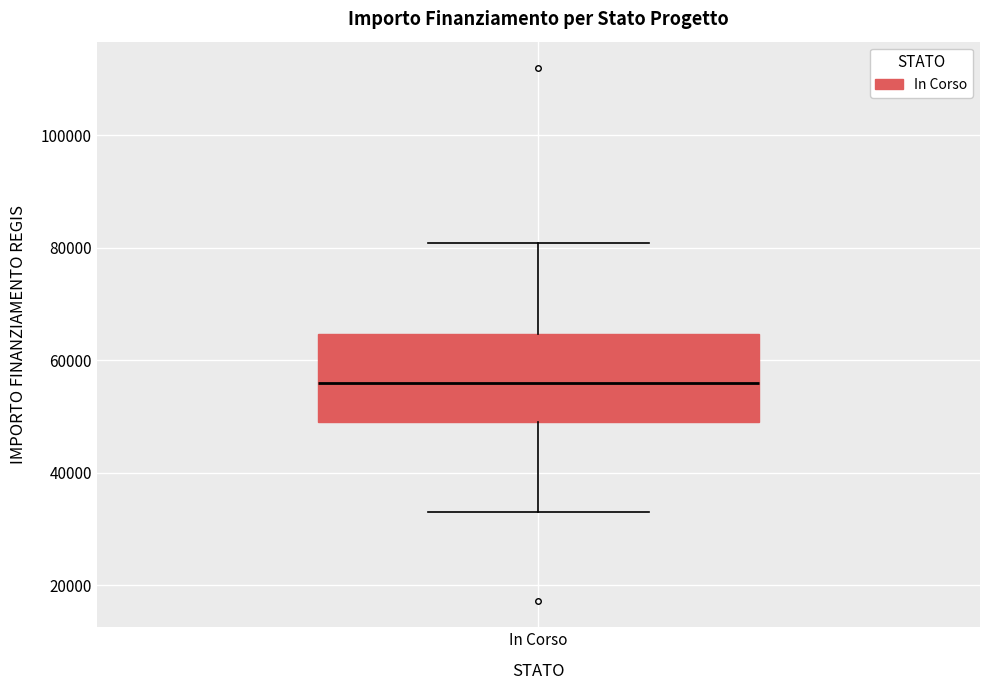

Transcribe this box plot: give where the median line is, the range the box spans, and where the two whiskers end, as read against the y-axis. The values are not printed on the chart, so give them approximately, as read against the axis.

median 56000, box 50000 to 64000, whiskers 32000 to 80000